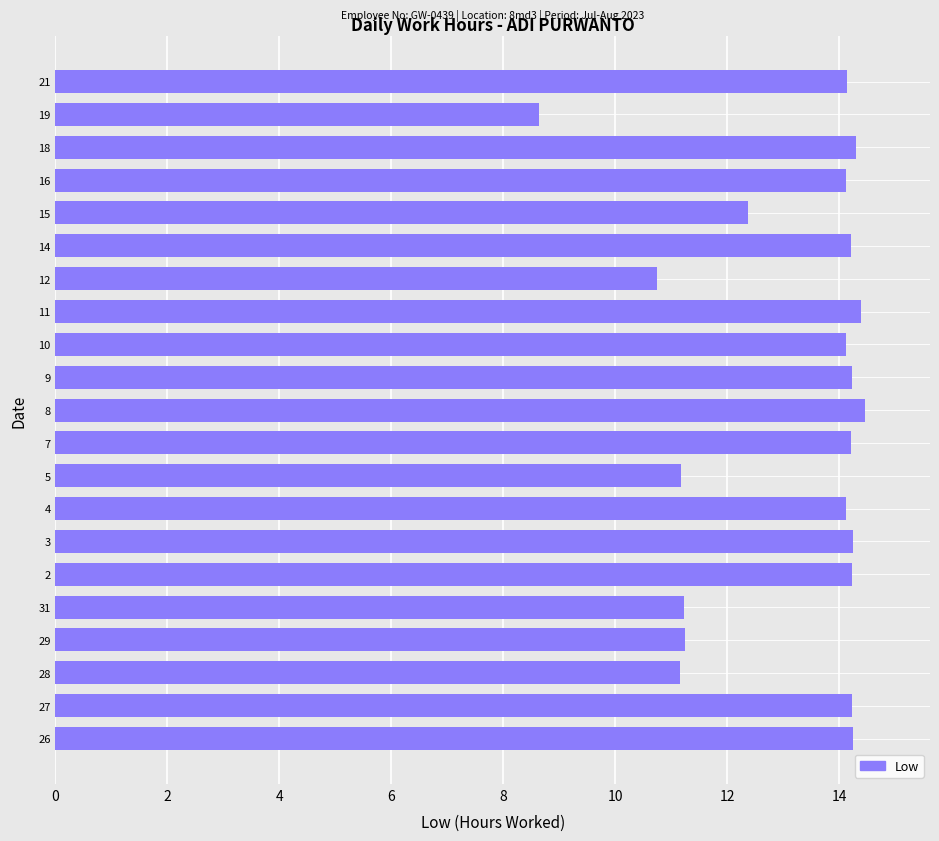

What is the smallest value displayed?

8.6